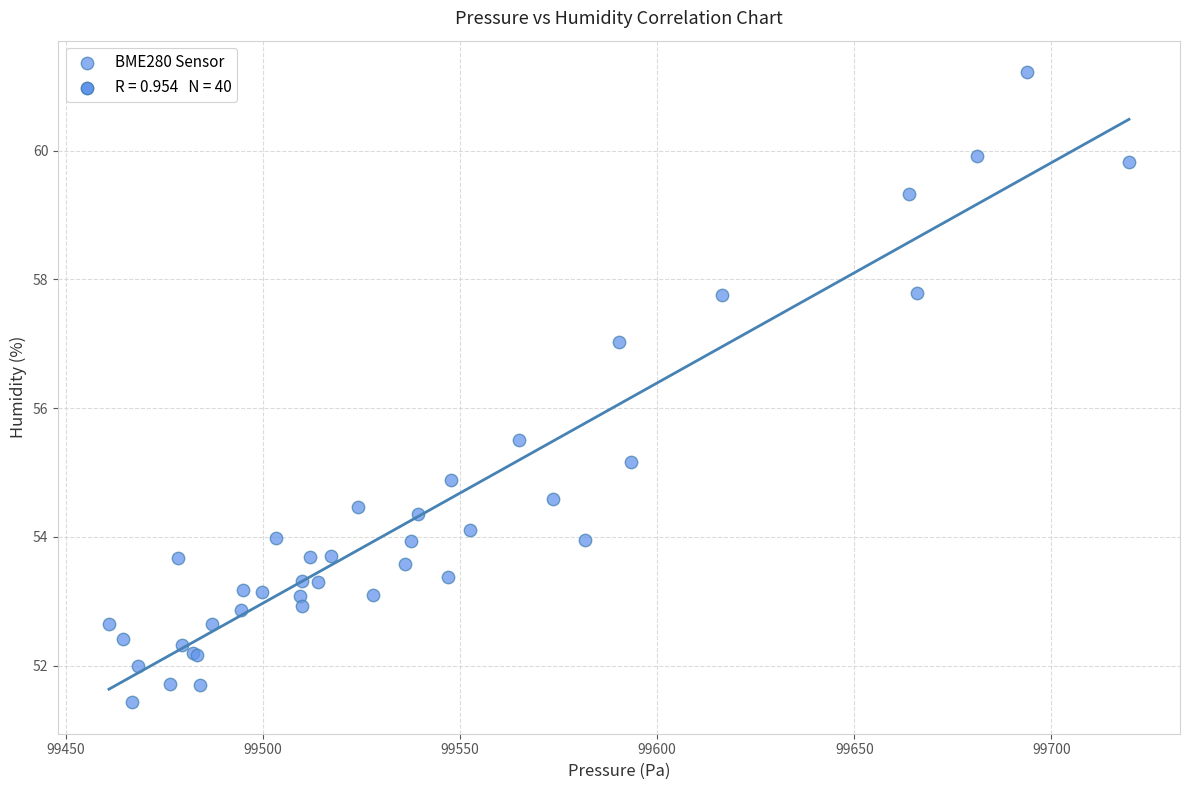

What Y value in the scatter plot is closest to 56?

55.5